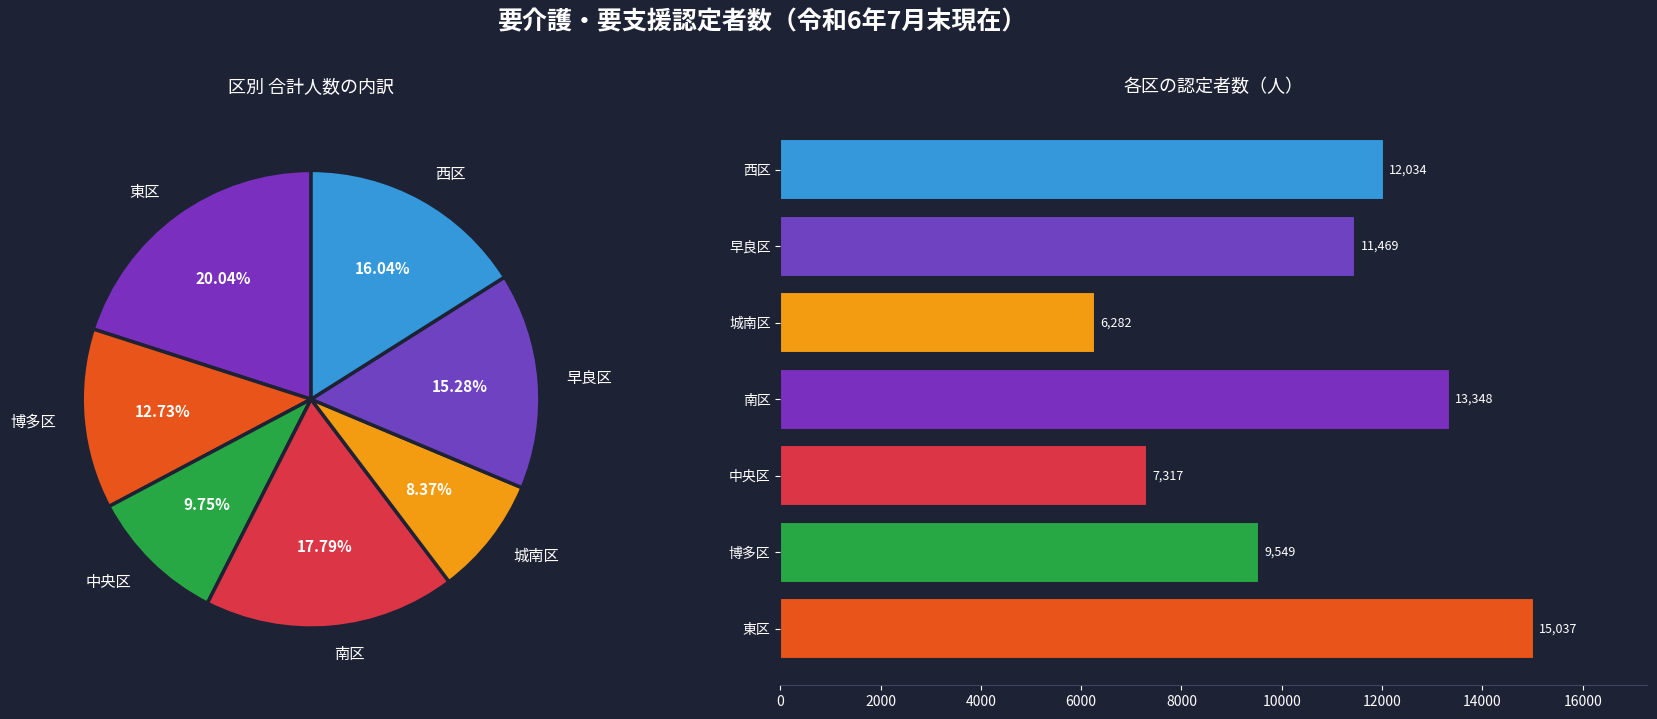

To the nearest percent, what is the average slice percentage?

14%